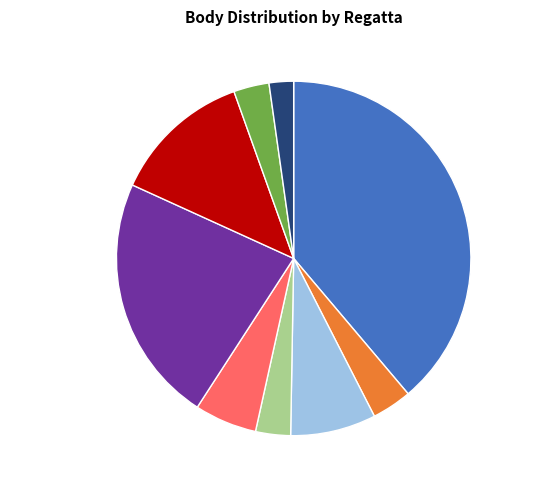

Combined, do Handicap Cup 8% and Prígl Rejs 5 3% account for over 50%?

No